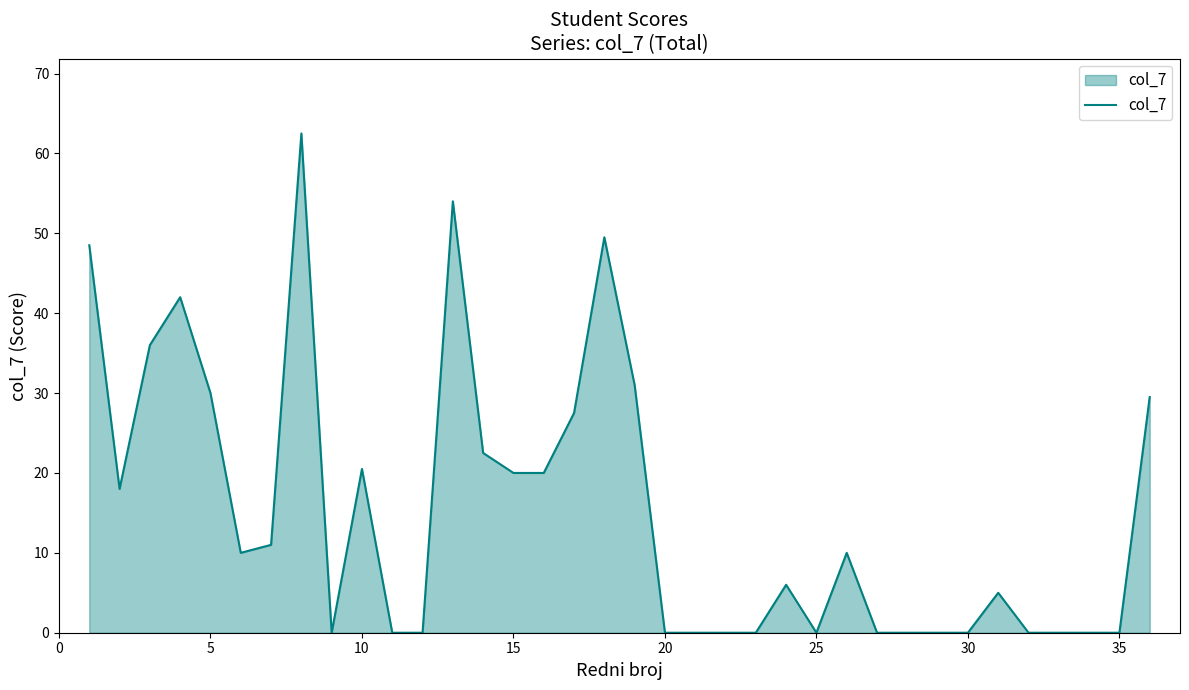

What is the maximum value shown in the chart?

62.5